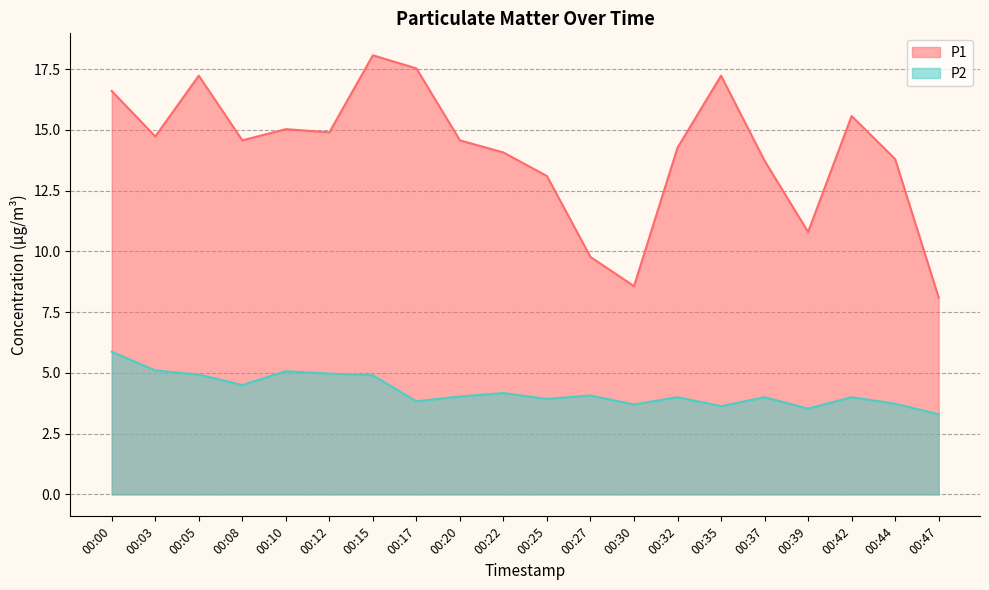

The P2 series shows 5.9 at 00:00. True or false?

True